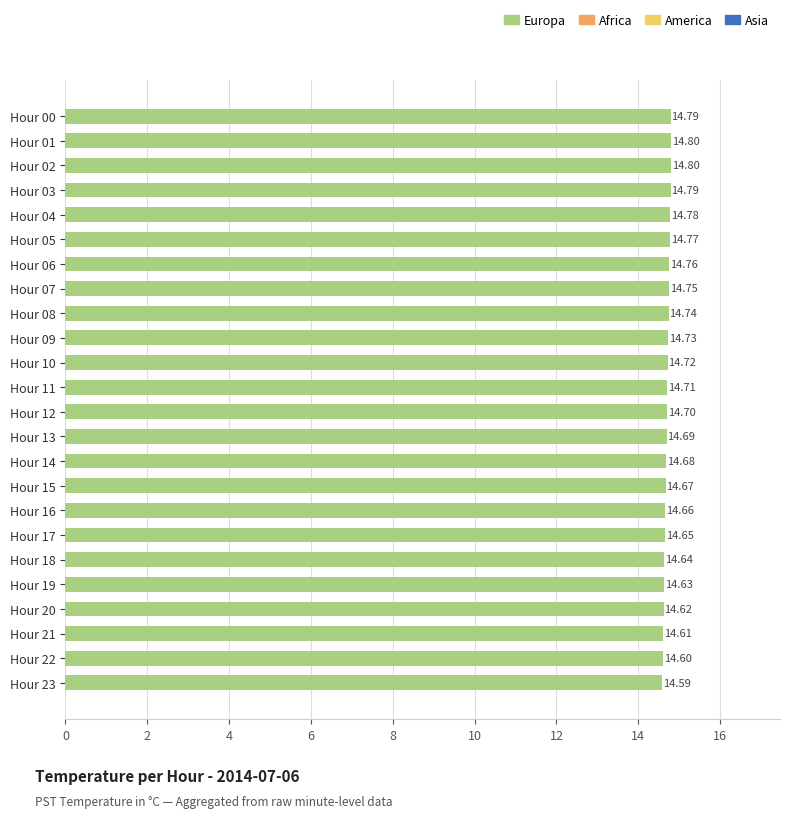

Approximately how many times larger is the value at Hour 00 compared to Hour 09?

1.0